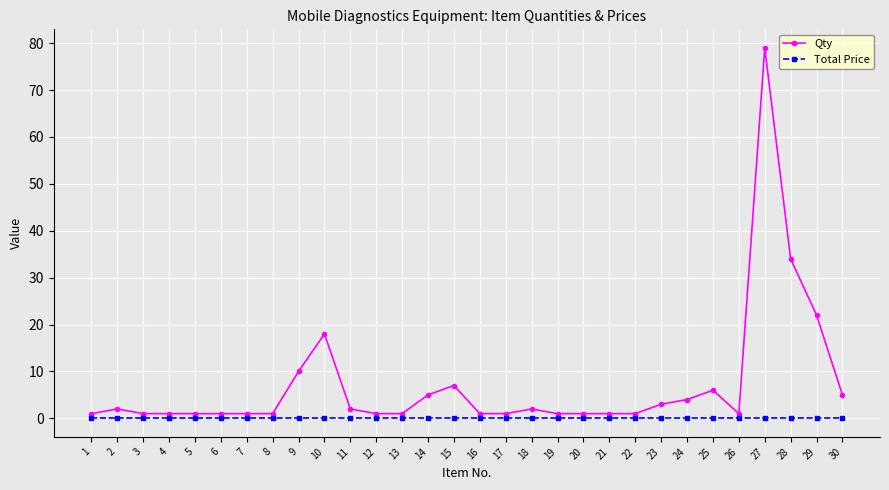

Is it true that Total Price equals 0 at 4?

True